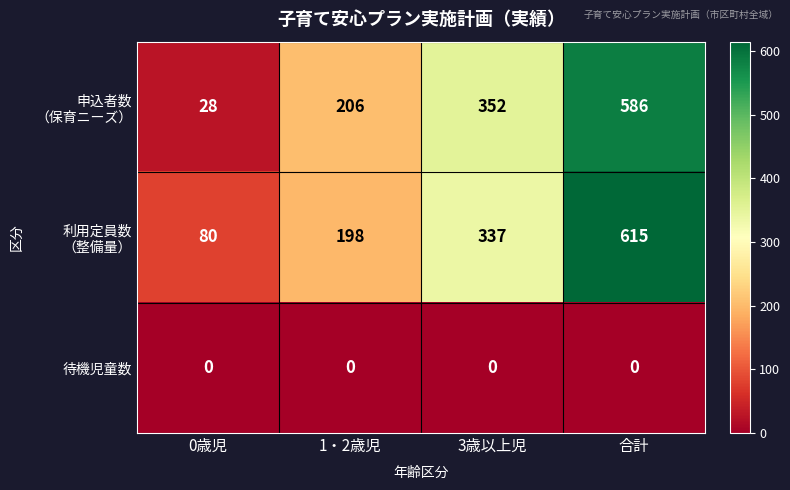

Which label corresponds to the largest value in the chart?

合計